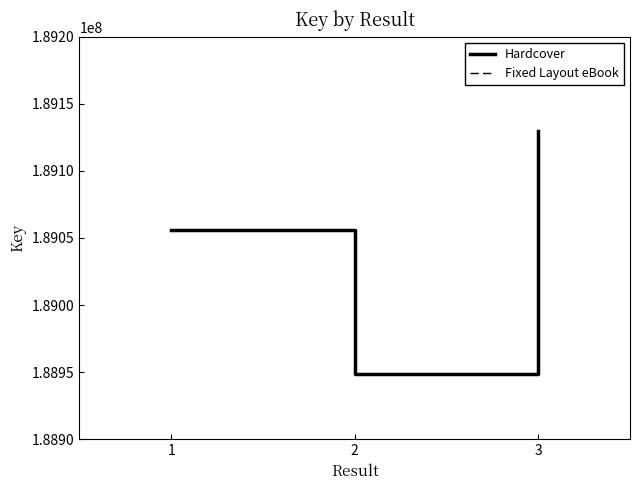

At which label does Fixed Layout eBook reach its minimum?

2